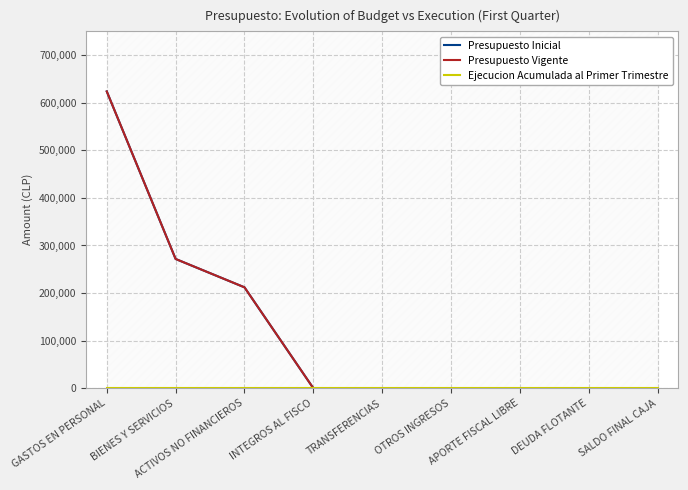

What position from the right is INTEGROS AL FISCO?

6